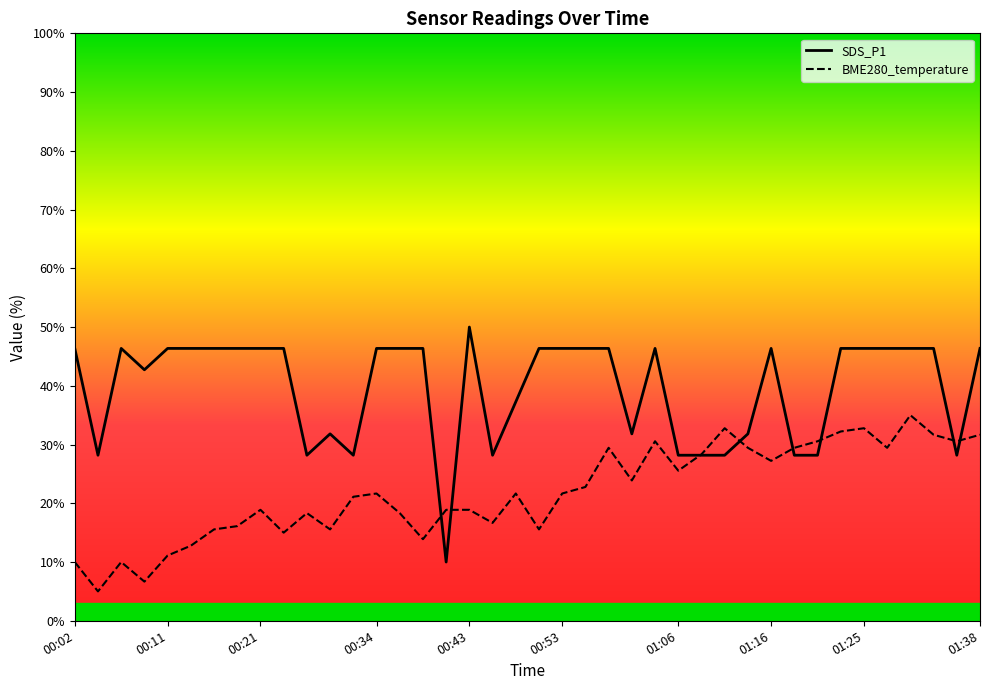

How many values in the SDS_P1 series exceed 46?

24